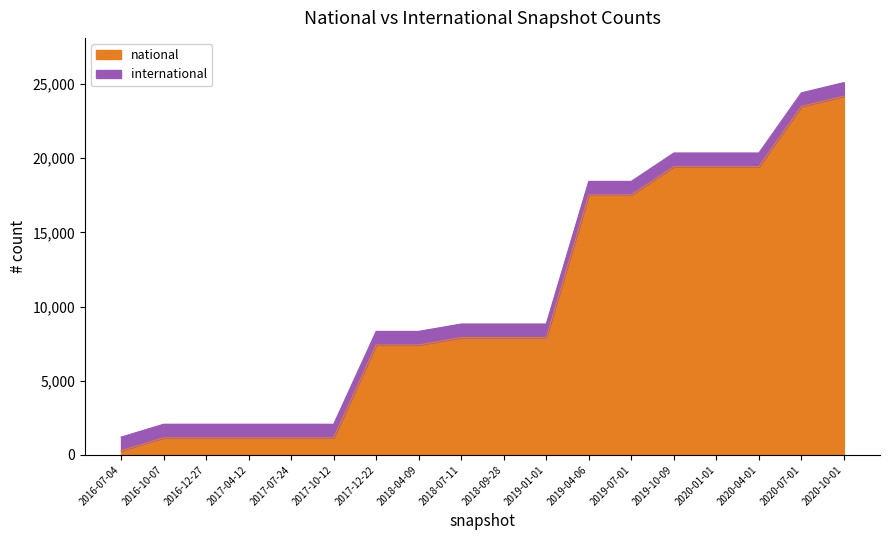

At which label does national reach its minimum?

2016-07-04